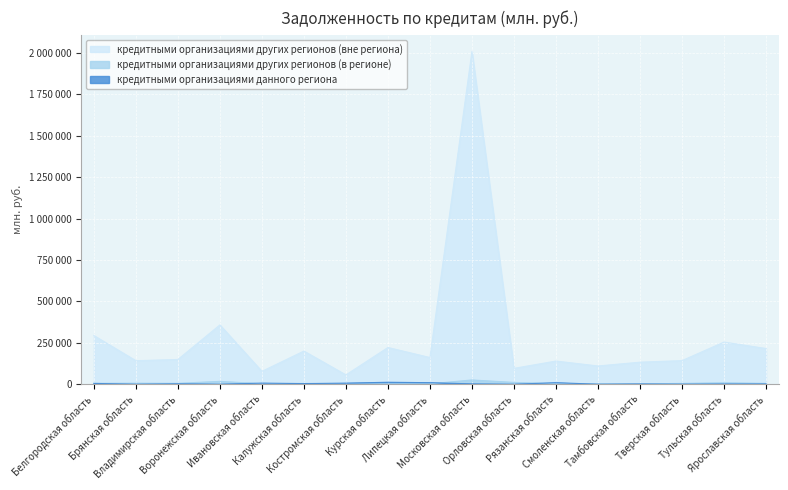

Is the value of кредитными организациями других регионов (в регионе) at Белгородская область greater than the value of кредитными организациями данного региона at Тверская область?

Yes